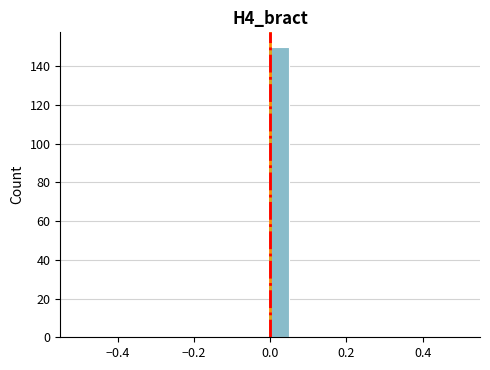

Around what value on the x-axis is the tallest bar? Give the approximate position of its centre, as read against the axis.

0.02